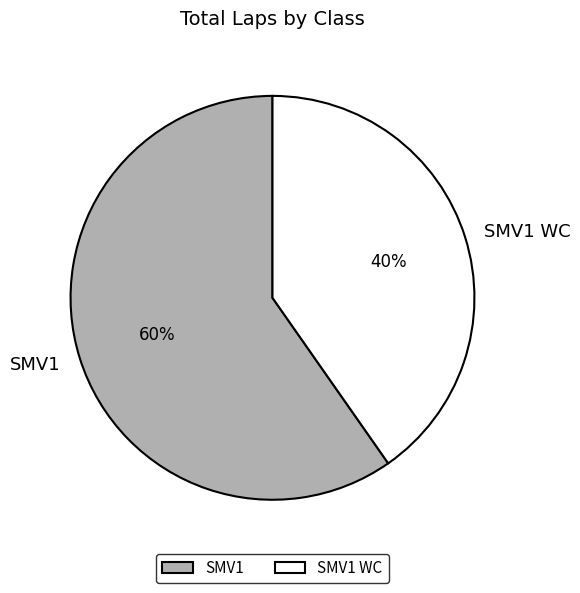

Which category has the biggest portion of the pie?

SMV1